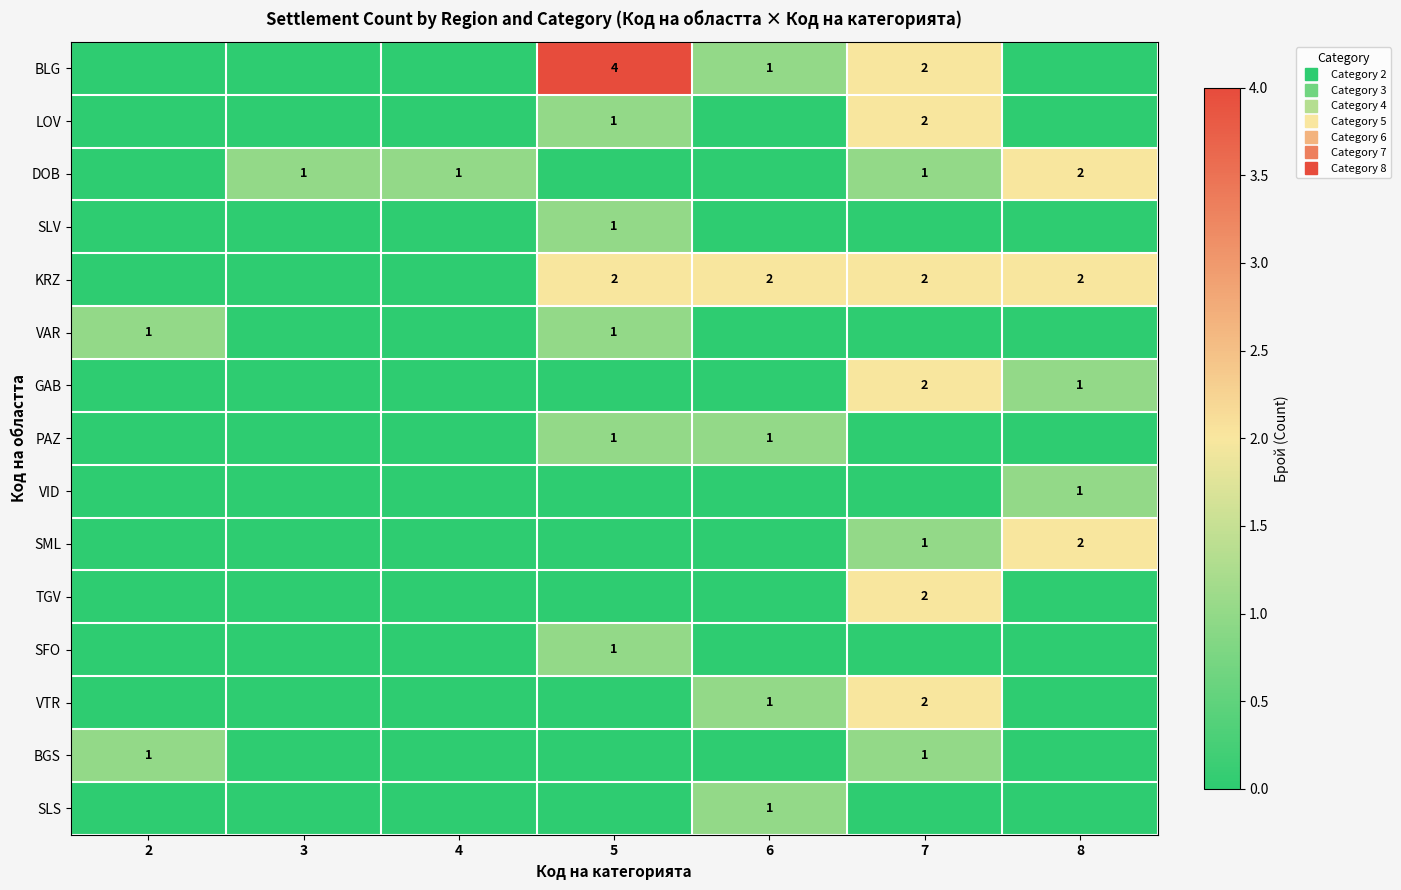

What is the difference between the second highest and minimum values in the BLG series?

2